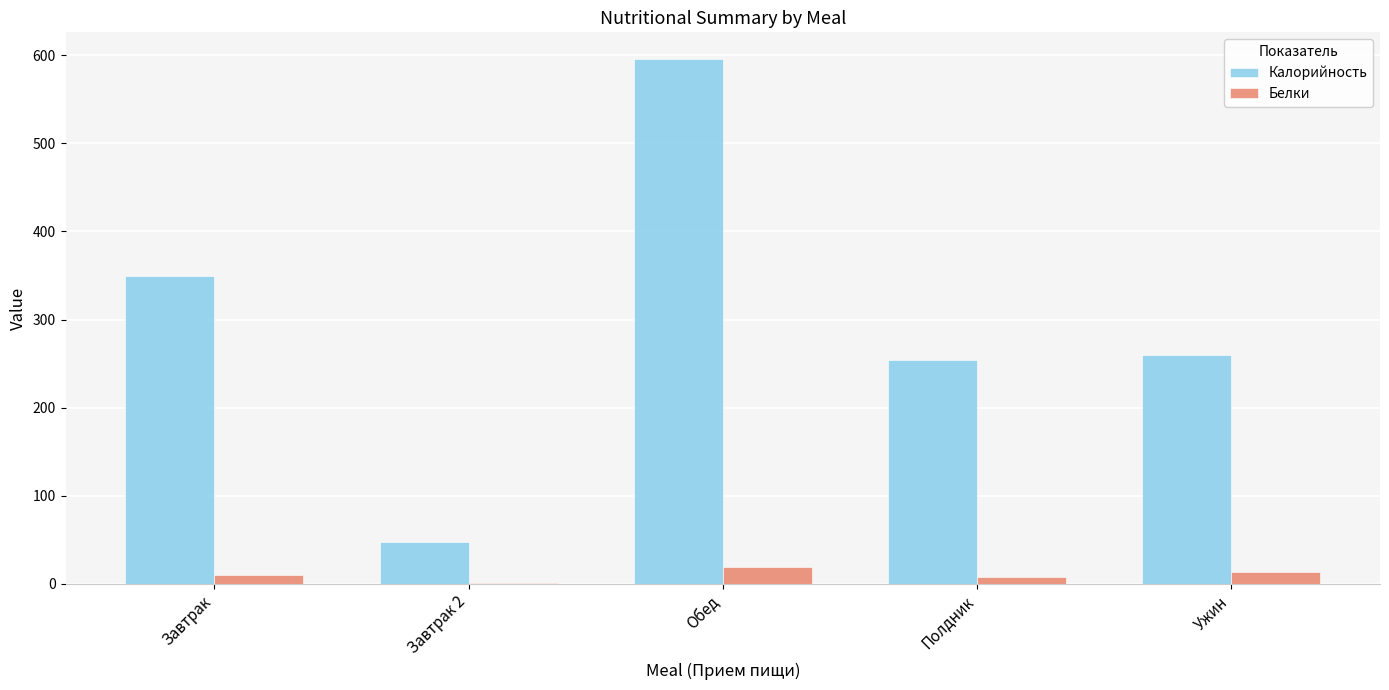

Which series changed the most between Завтрак 2 and Обед?

Калорийность